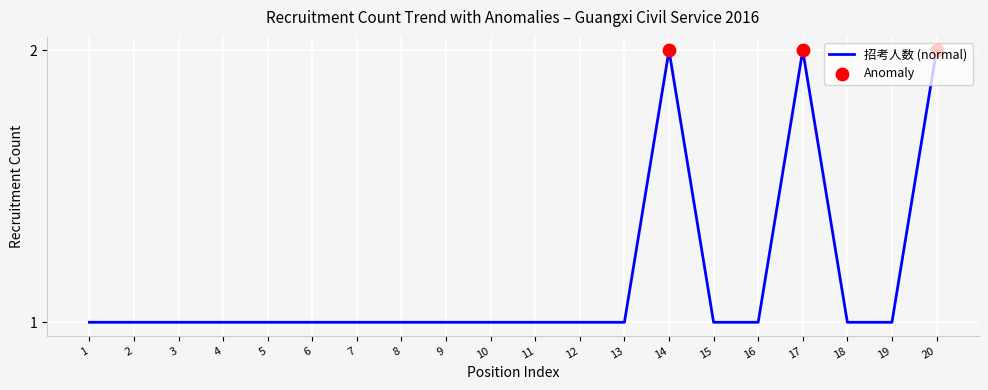

Approximately how many times larger is the value at 10 compared to 1?

1.0